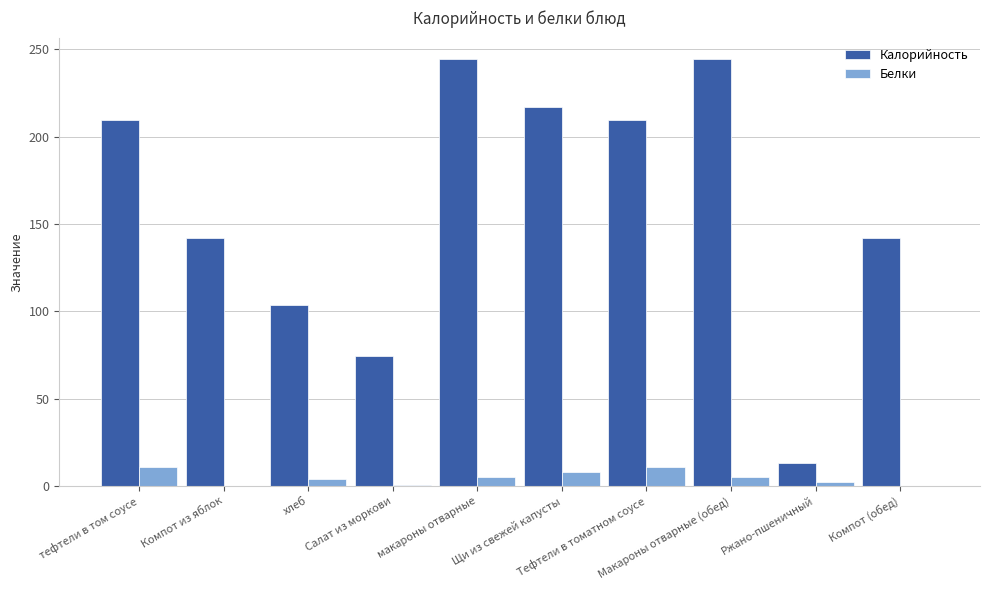

What is the sum of all Белки values?

47.6